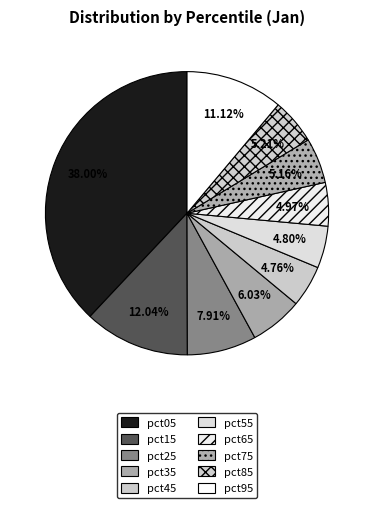

Which category has the smallest portion of the pie?

pct45